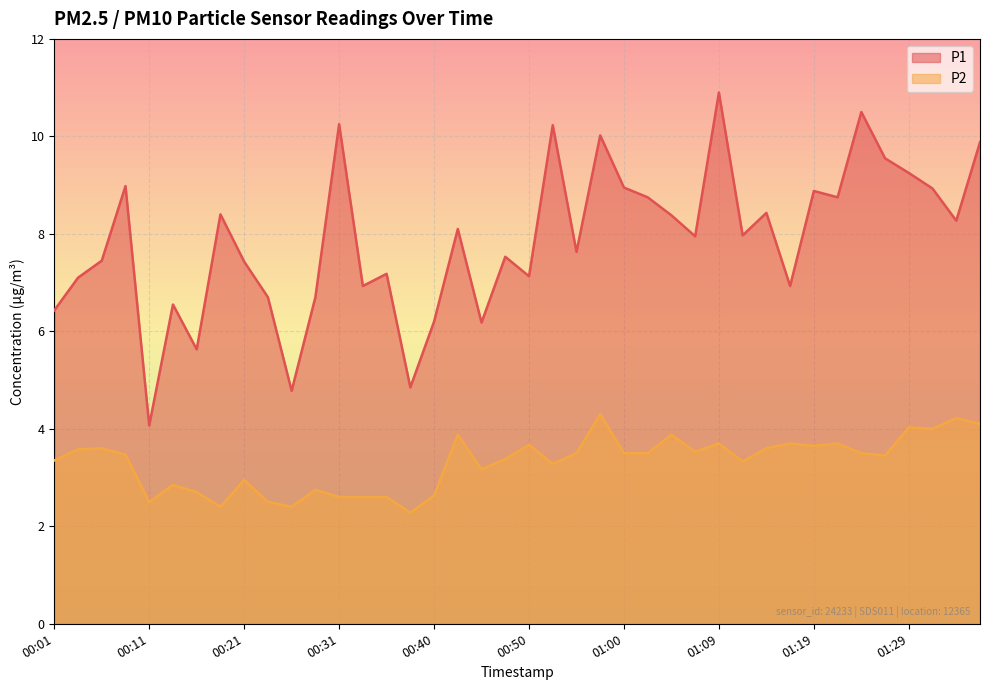

Which series has the widest spread of values?

P1